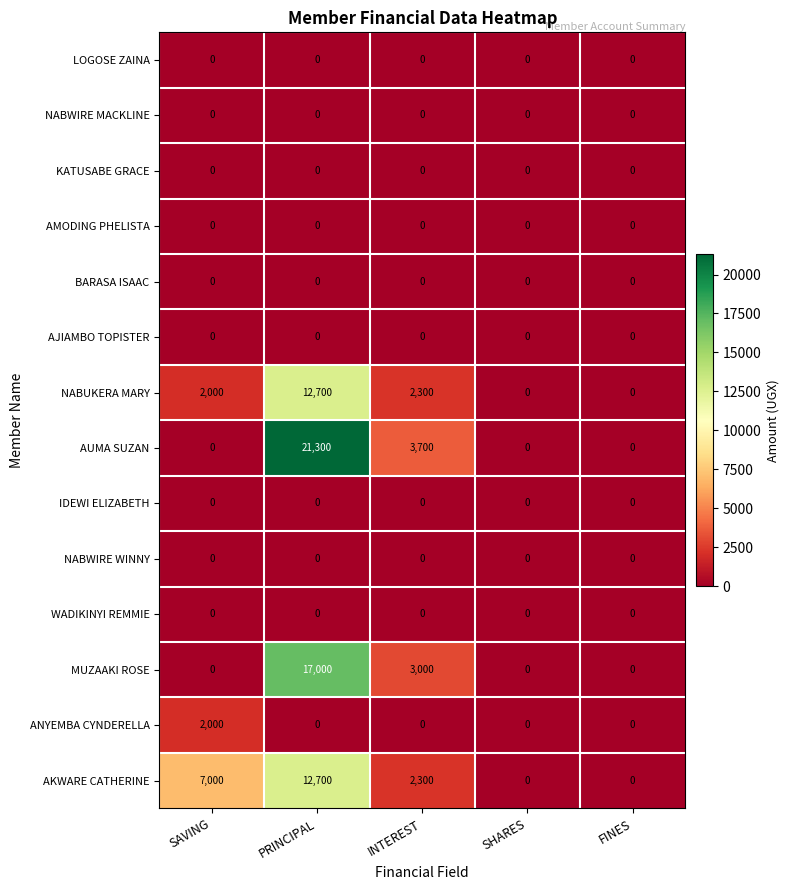

What is the difference between the AUMA SUZAN values at SHARES and PRINCIPAL?

21300